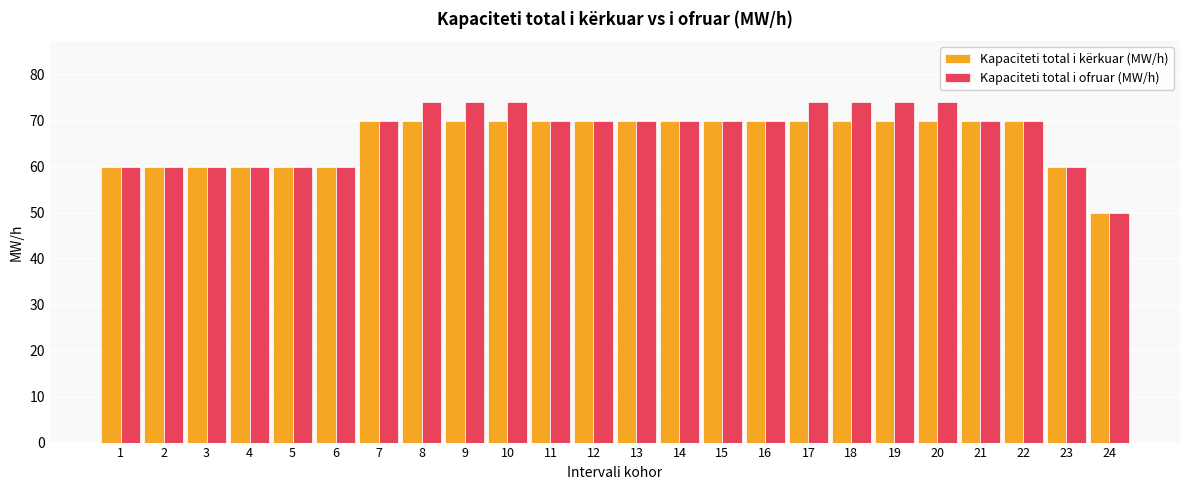

What is the average value of the Kapaciteti total i ofruar (MW/h) series?

67